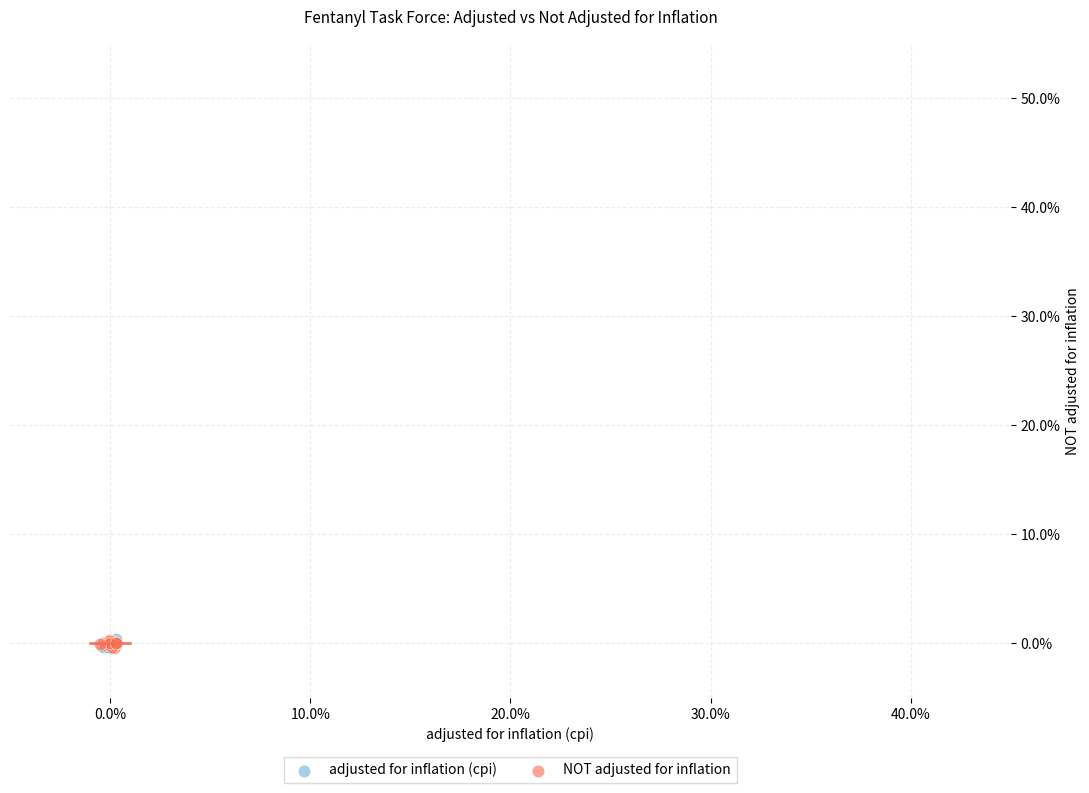

What are all the series names shown in the legend?

adjusted for inflation (cpi), NOT adjusted for inflation